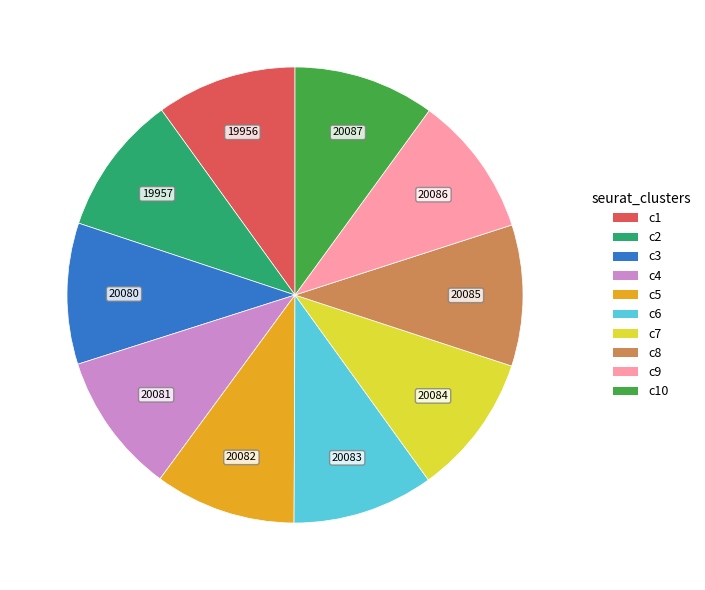

How many segments does this pie chart have?

10